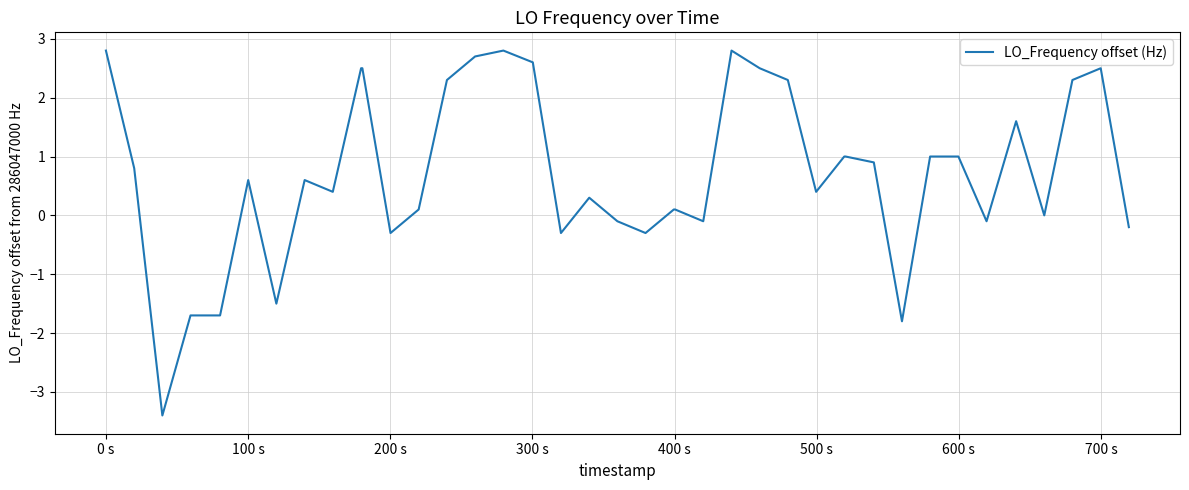

What is the minimum value shown in the chart?

-3.4